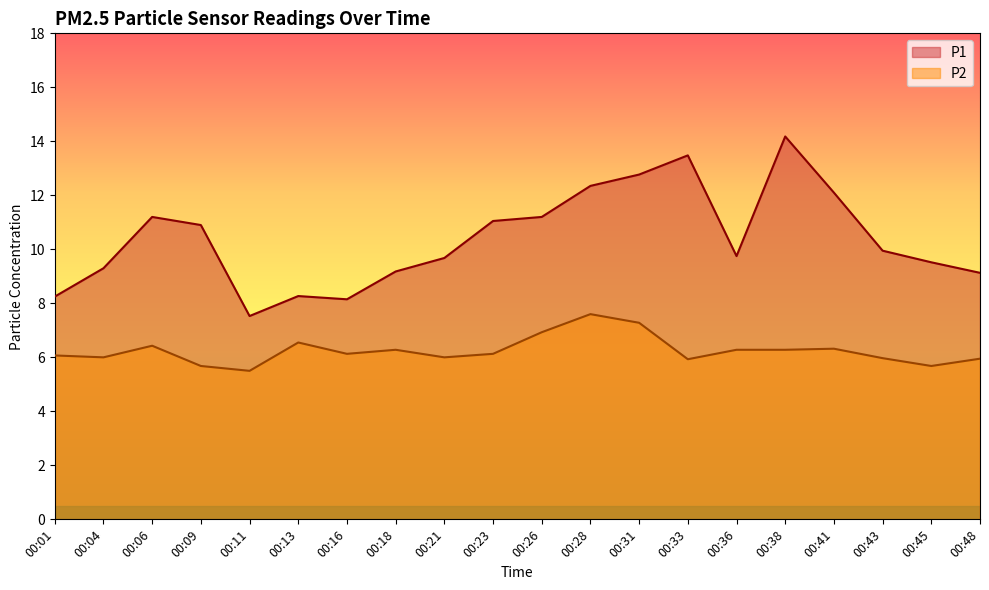

True or false: P2 and P1 intersect in this chart.

False